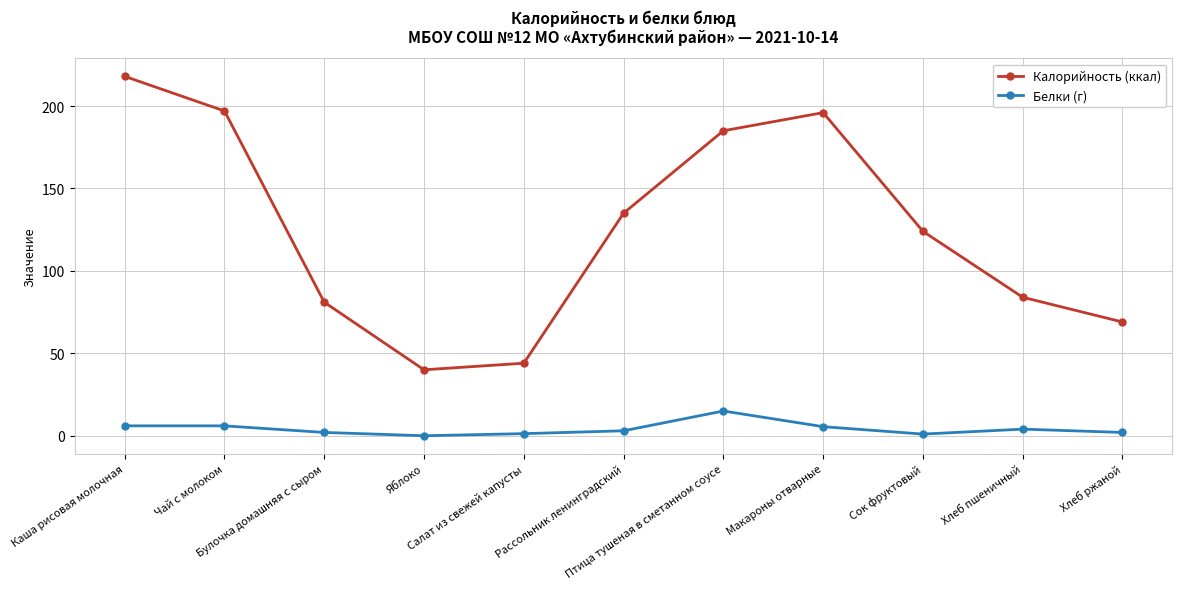

How many categories are shown in the chart?

11